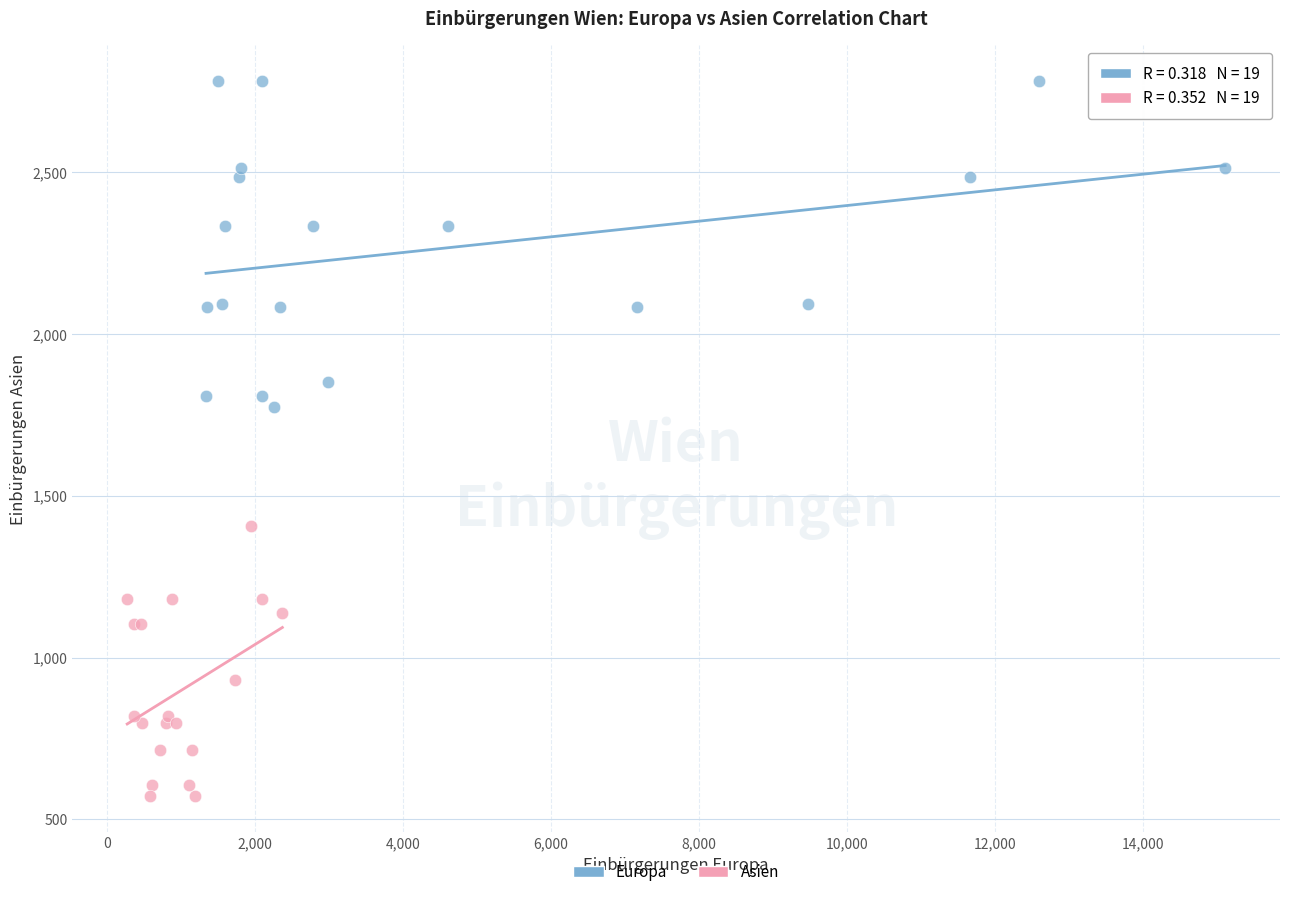

Which series has the largest Y range (max minus min)?

Europa